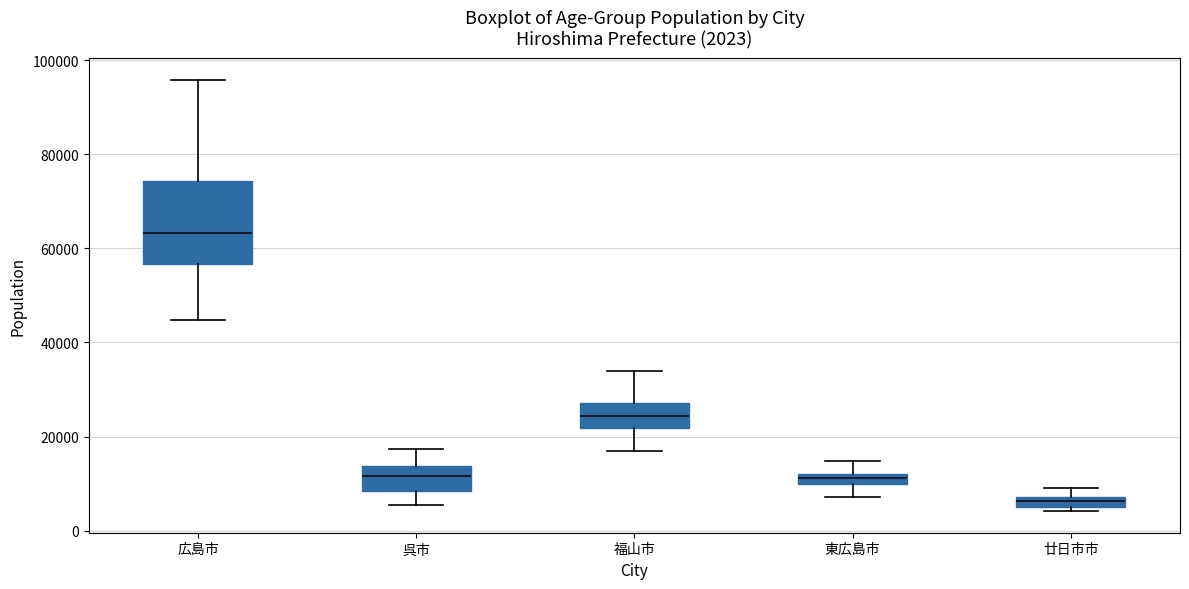

Which box is the tallest, from its lower edge to its upper edge?

広島市